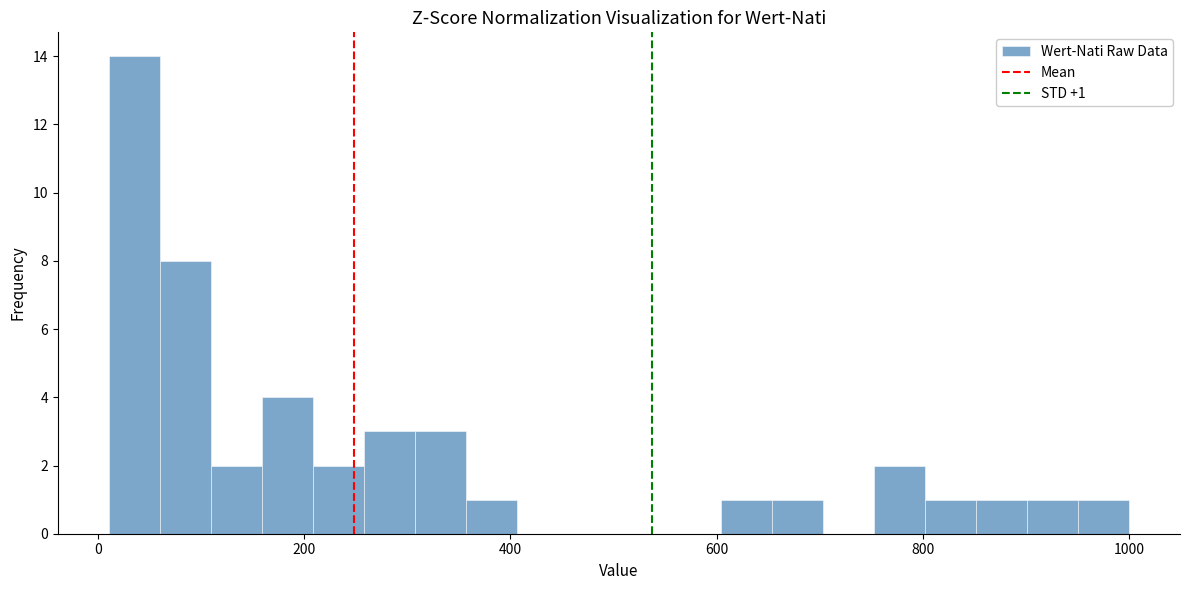

Around what value on the x-axis is the tallest bar? Give the approximate position of its centre, as read against the axis.

40